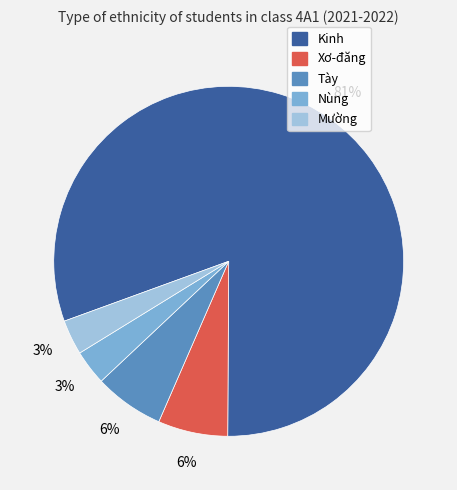

Is Xơ-đăng the majority of the pie?

No